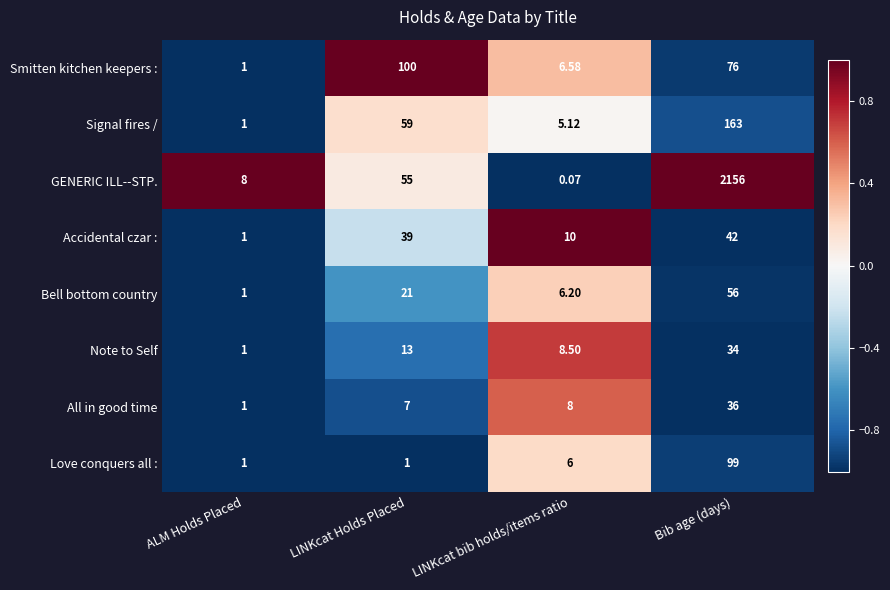

How many series are shown in this chart?

8